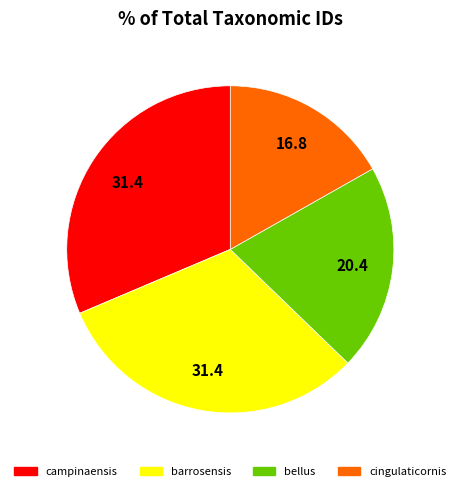

How many segments does this pie chart have?

4